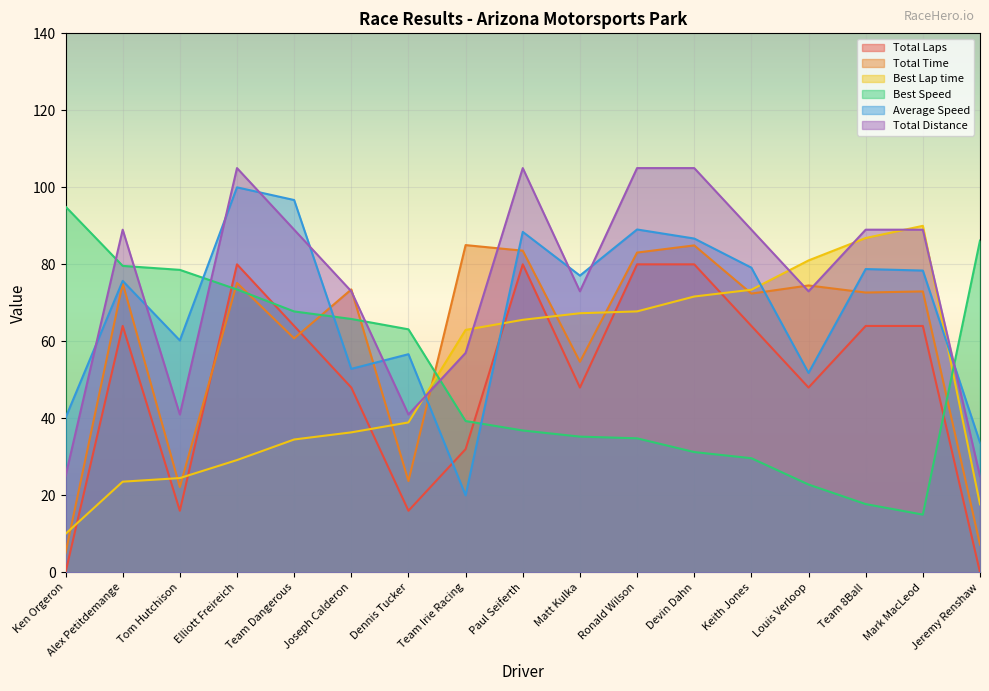

How many lines are shown in the chart?

6